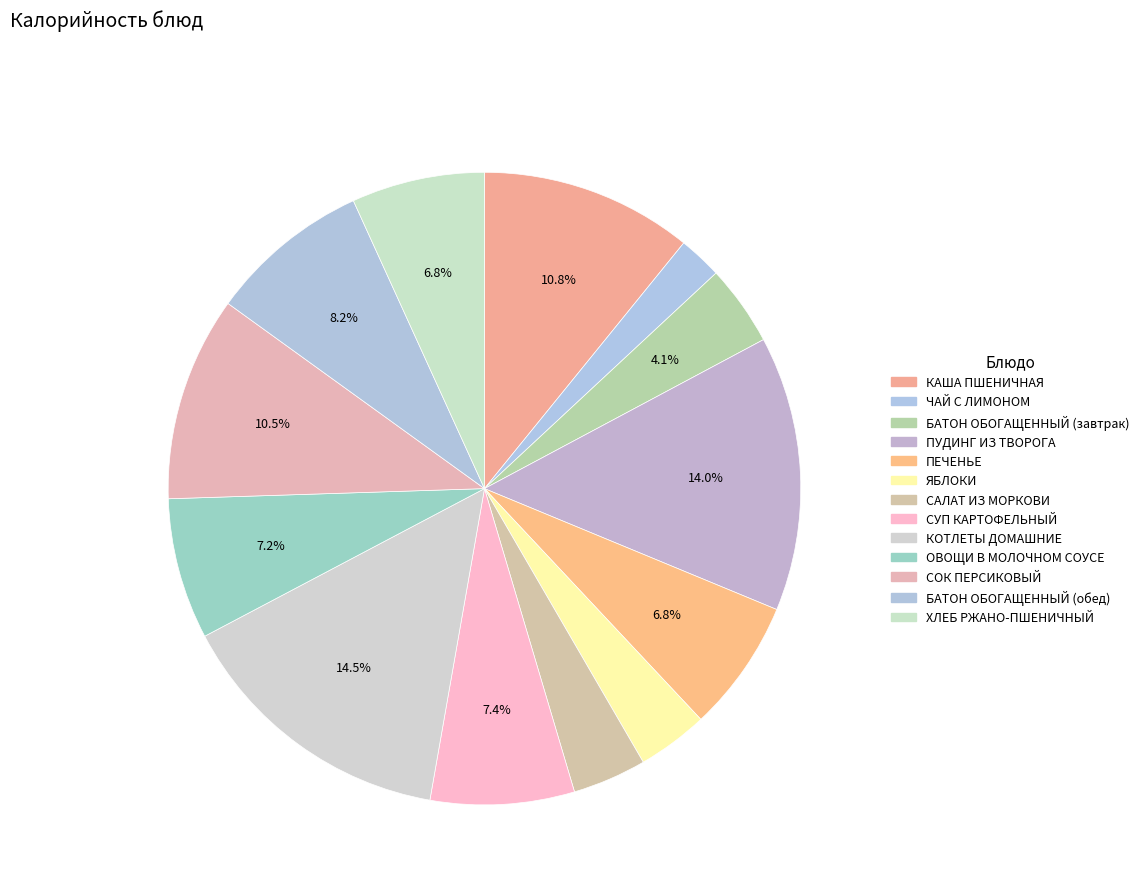

True or false: СОК ПЕРСИКОВЫЙ accounts for 10% of the total.

True